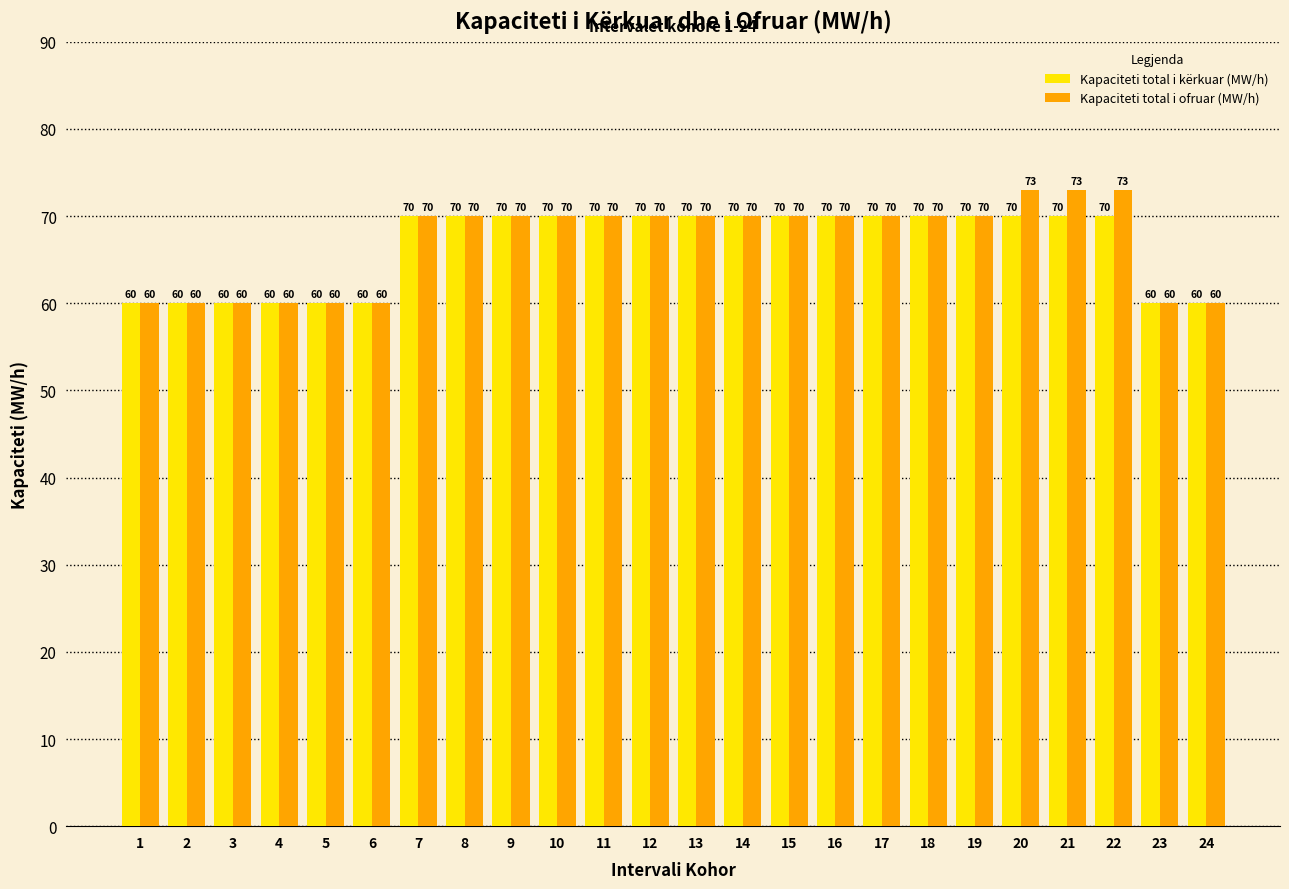

Which series has the largest total across all categories?

Kapaciteti total i ofruar (MW/h)